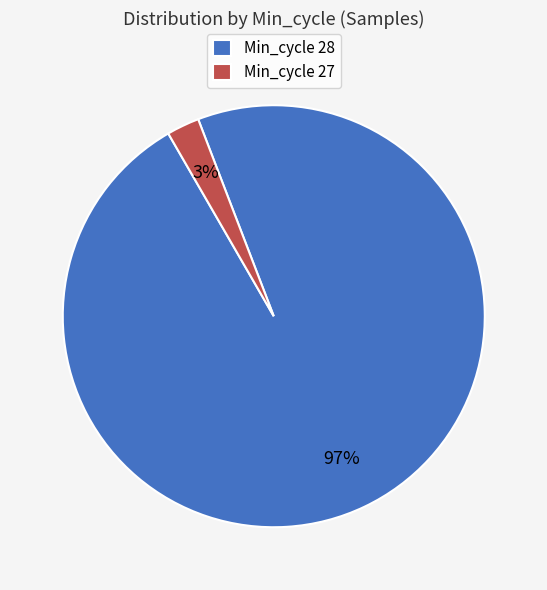

The Min_cycle 28 slice represents 97% of the pie. True or false?

True